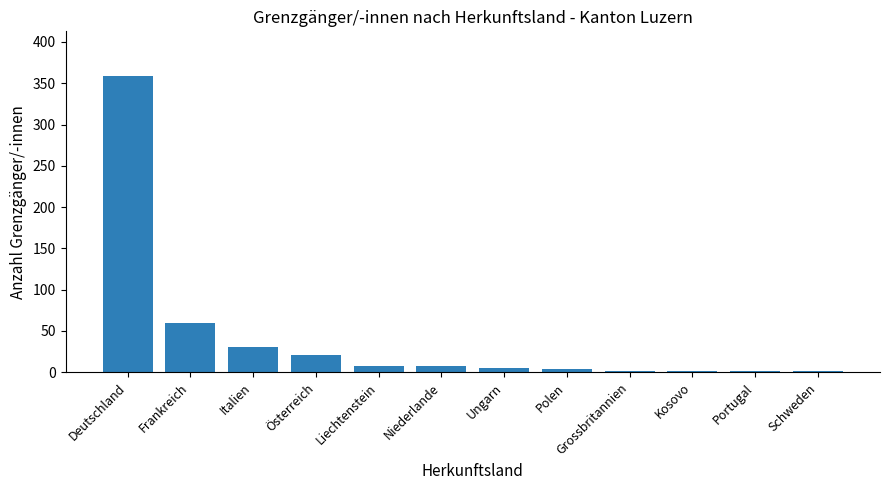

Is it true that the value at Frankreich is 60?

True